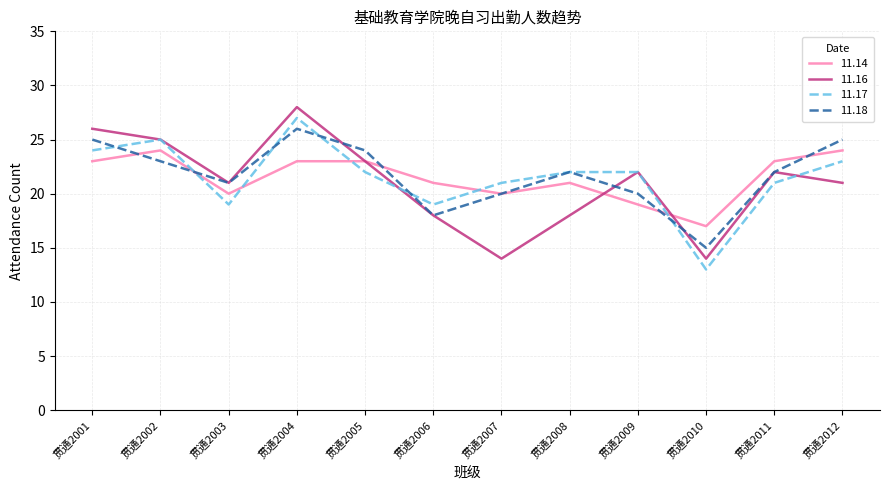

What value does the 11.16 series have at 贯通2003, to the nearest 5?

20